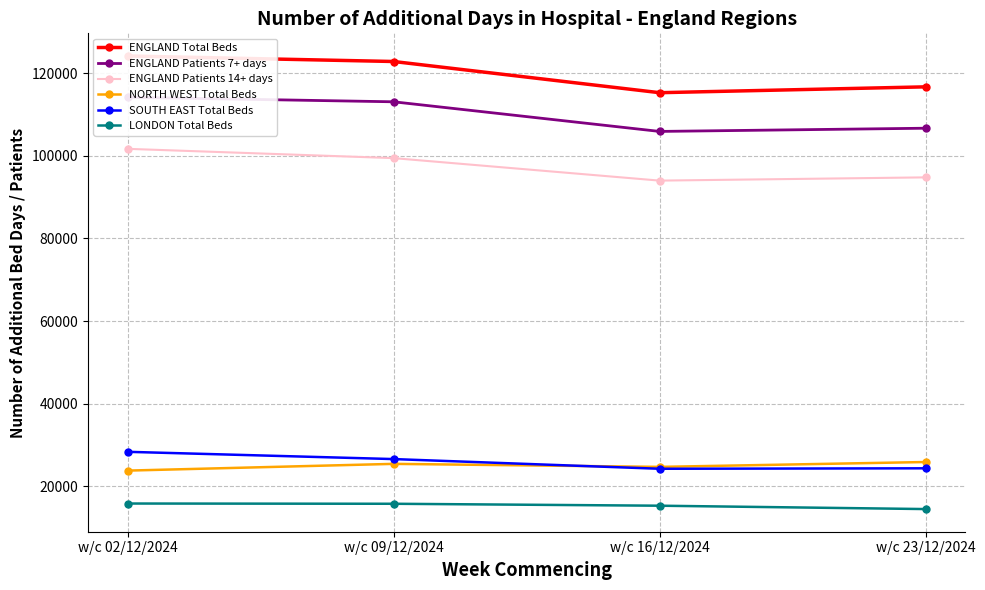

List the series in order of their peak value, highest first.

ENGLAND Total Beds, ENGLAND Patients 7+ days, ENGLAND Patients 14+ days, SOUTH EAST Total Beds, NORTH WEST Total Beds, LONDON Total Beds